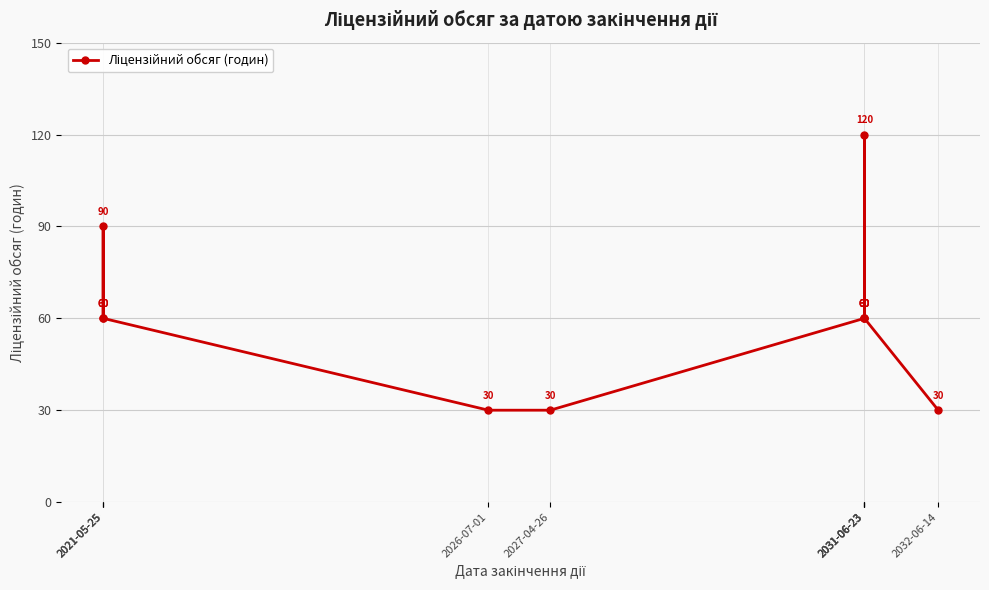

True or false: the data shows 60 at 2031-06-23.

True